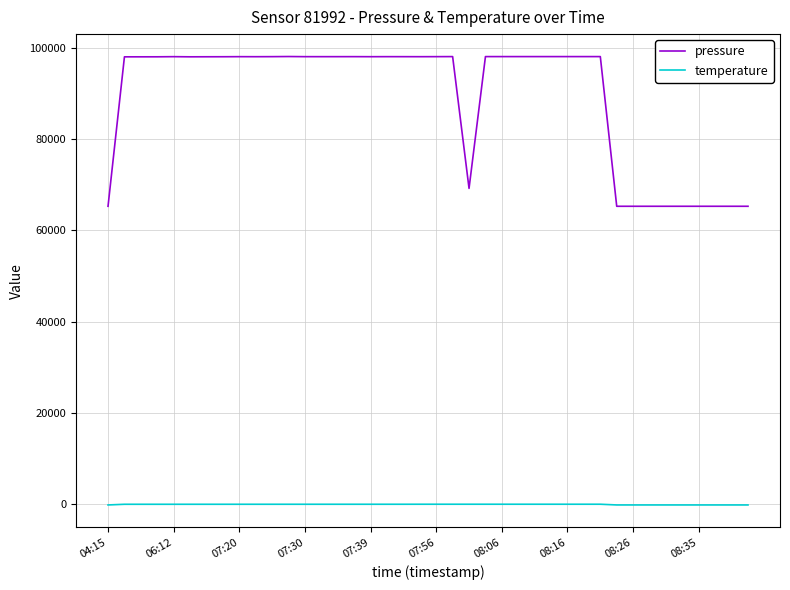

Which series has the widest spread of values?

pressure